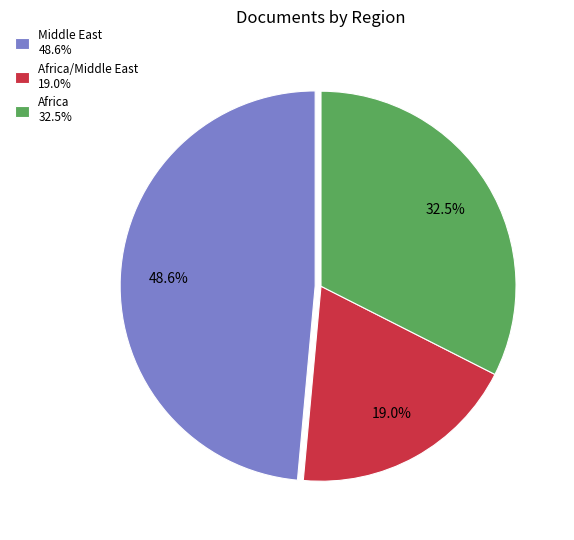

Rank the categories by value from highest to lowest.

Middle East 48.6%, Africa 32.5%, Africa/Middle East 19.0%